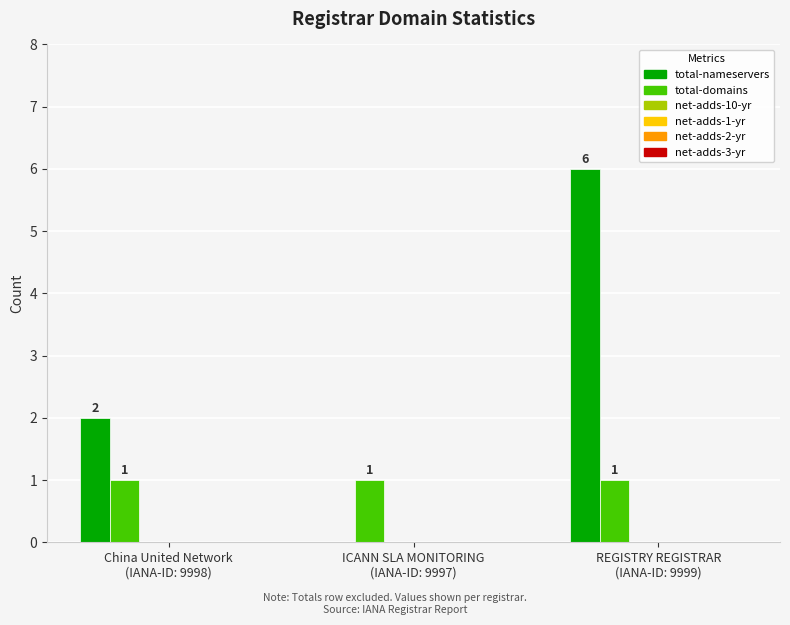

Is it true that total-nameservers equals 4 at ICANN SLA MONITORING
(IANA-ID: 9997)?

False